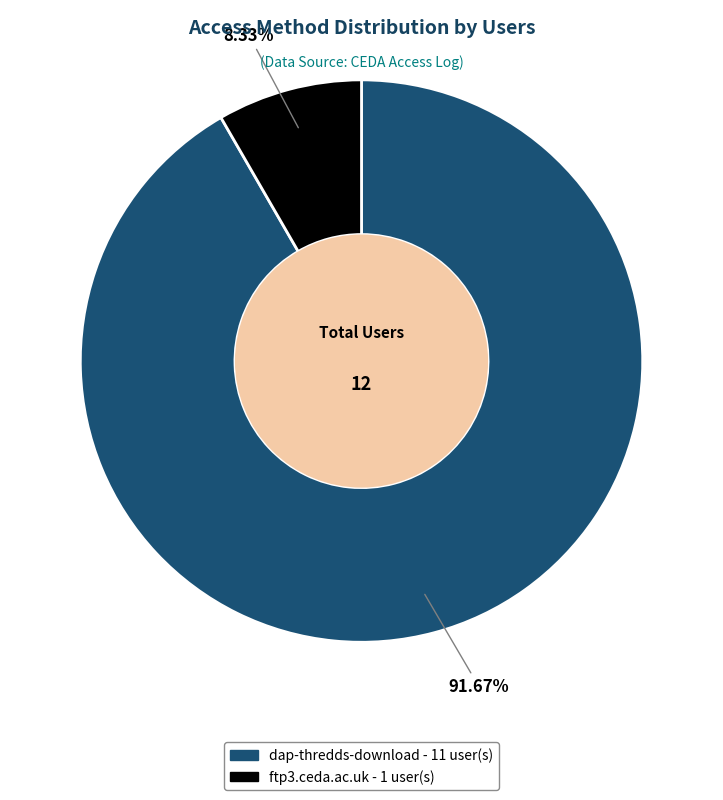

To the nearest percent, what percentage of the pie is dap-thredds-download?

92%